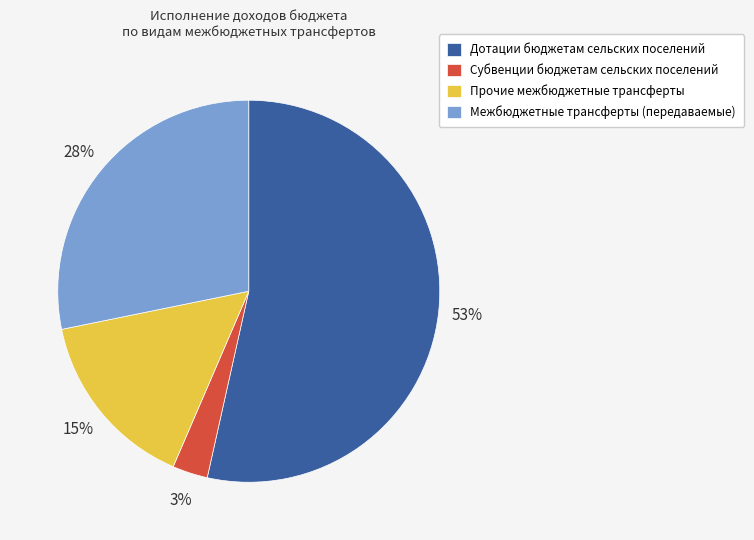

How many segments does this pie chart have?

4